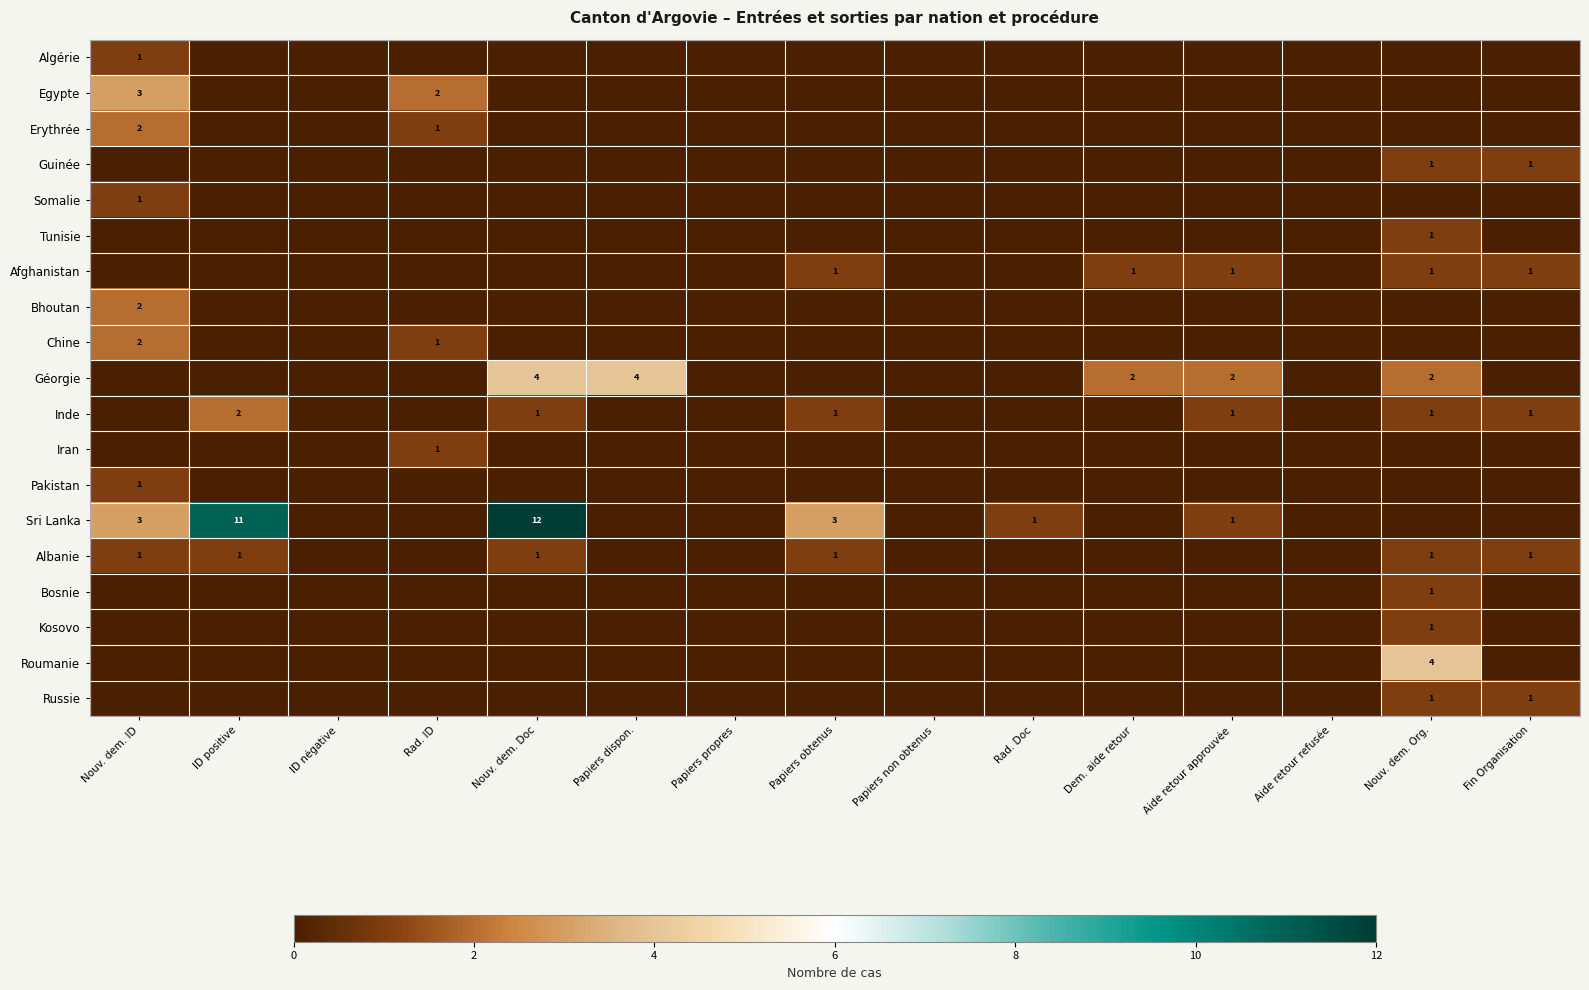

The Chine series shows 0 at Rad. ID. True or false?

False